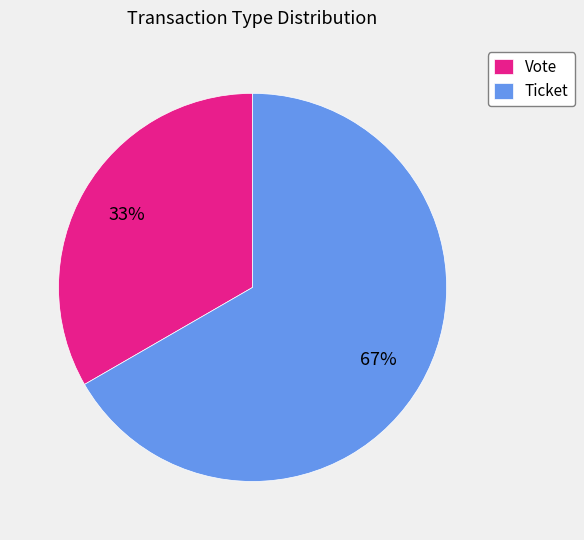

To the nearest percent, what portion does Ticket represent?

67%